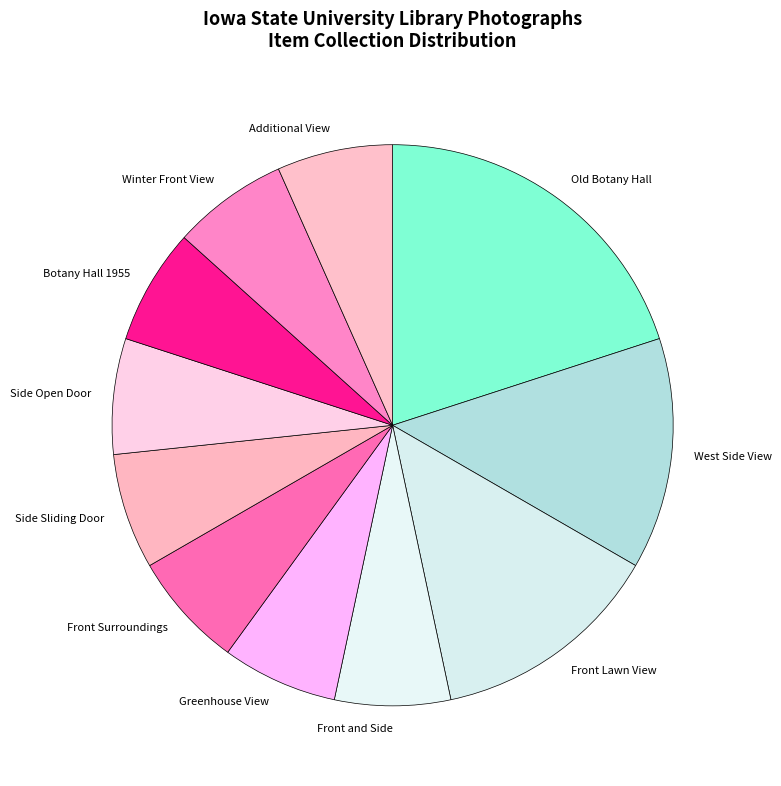

True or false: West Side View accounts for 5% of the total.

False